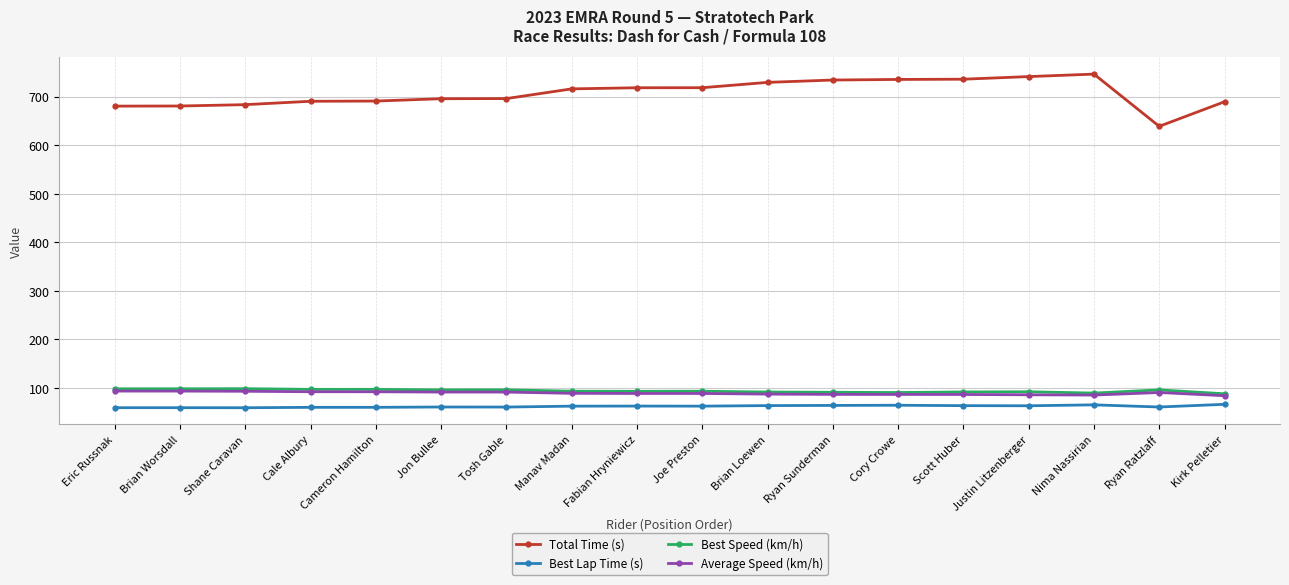

What is the value of the Total Time (s) point at the 11th from the left?

729.4